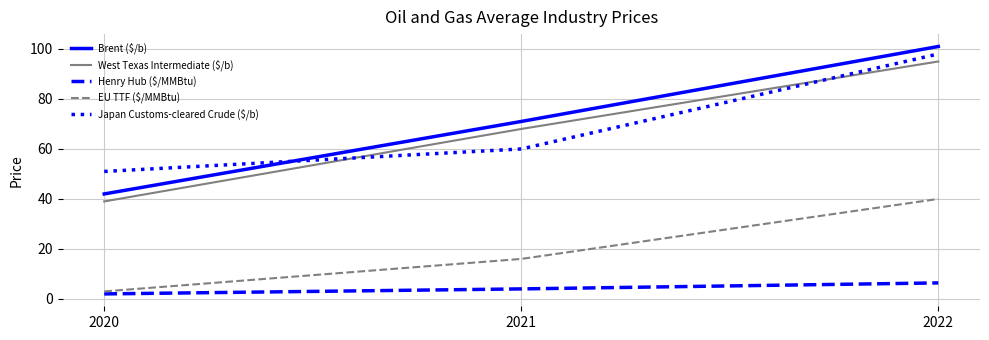

Count the number of categories in the chart.

3